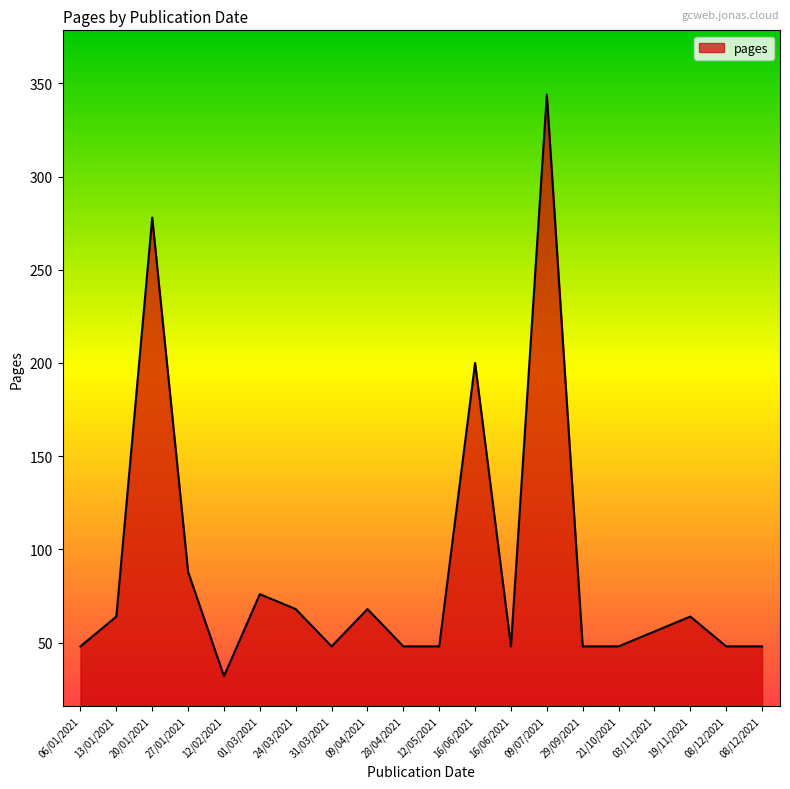

What is the difference between the values at 03/11/2021 and 16/06/2021?

8